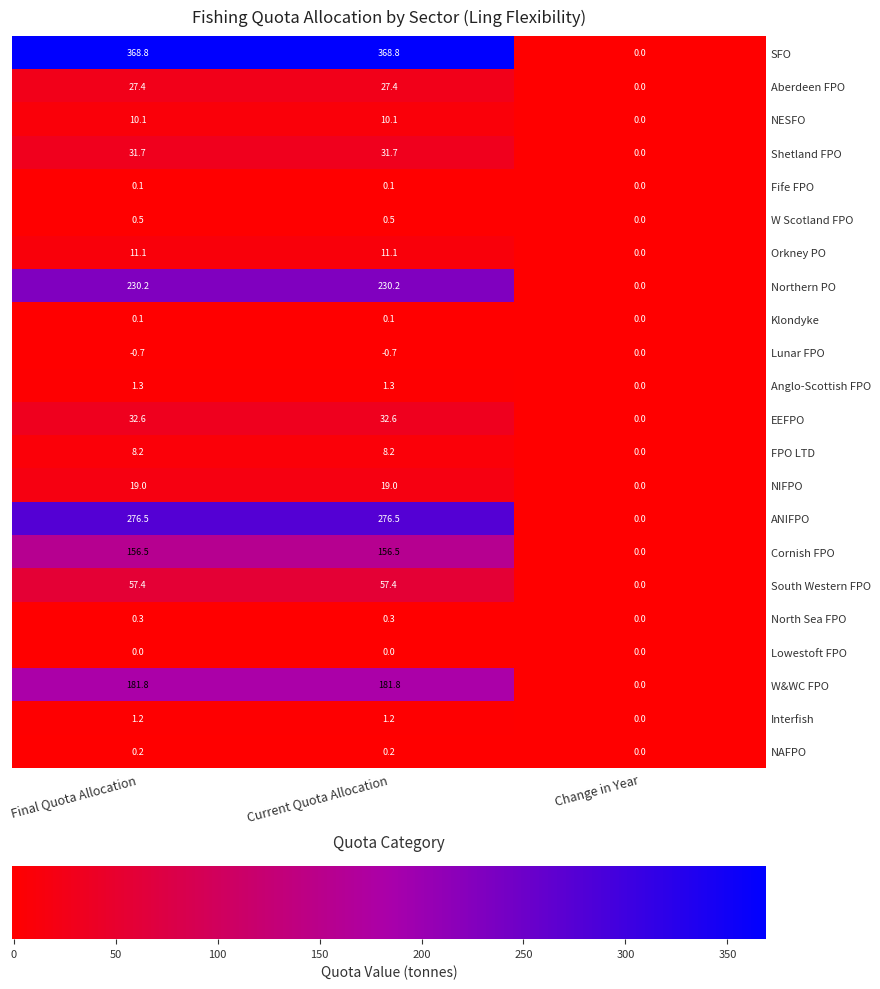

What is the smallest value displayed?

-0.7